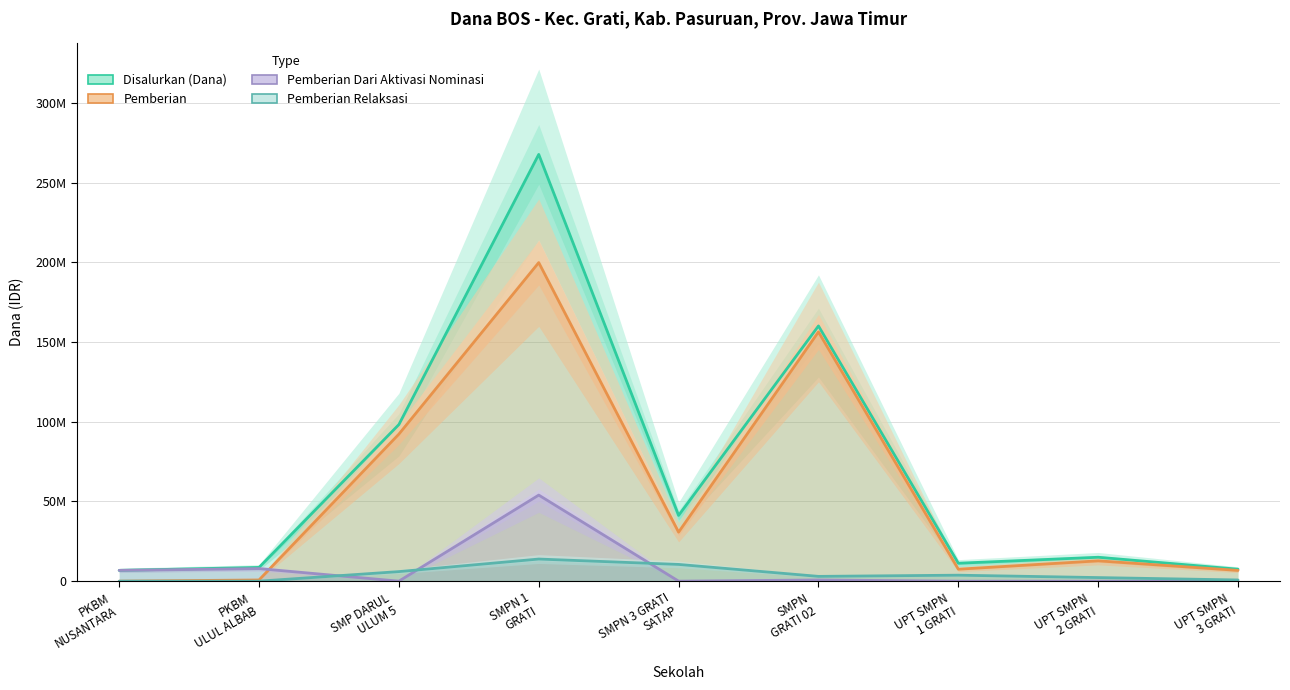

Does the chart have visible grid lines?

Yes